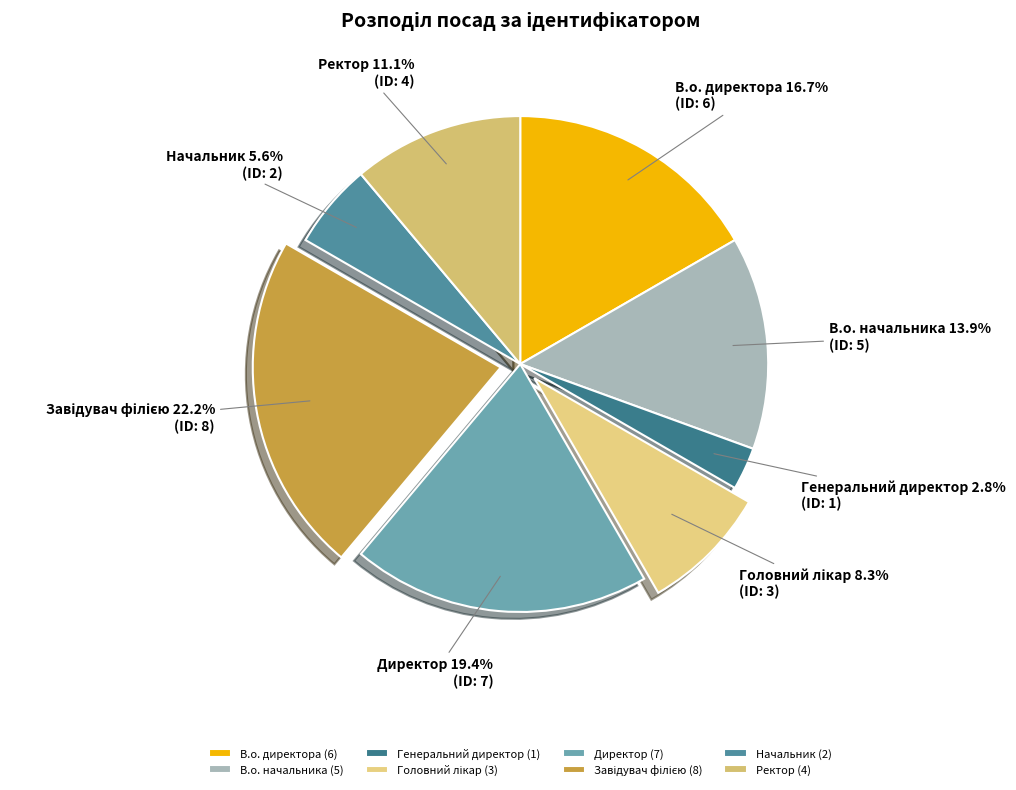

What percentage do В.о. начальника and Генеральний директор together represent?

16.7%